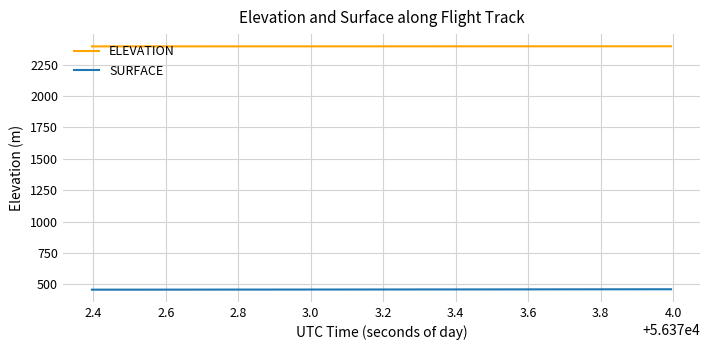

True or false: ELEVATION and SURFACE cross at least once.

False